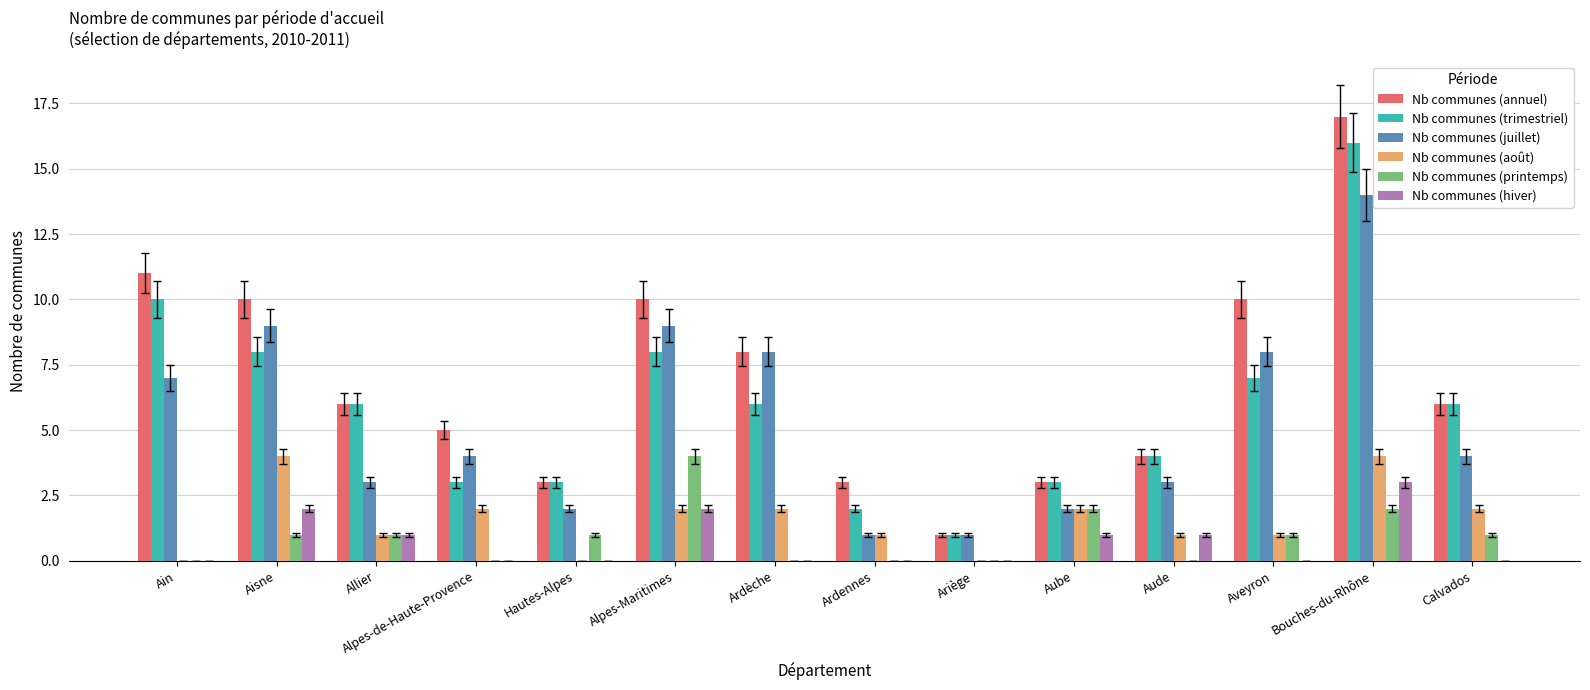

How many groups of bars are there?

14